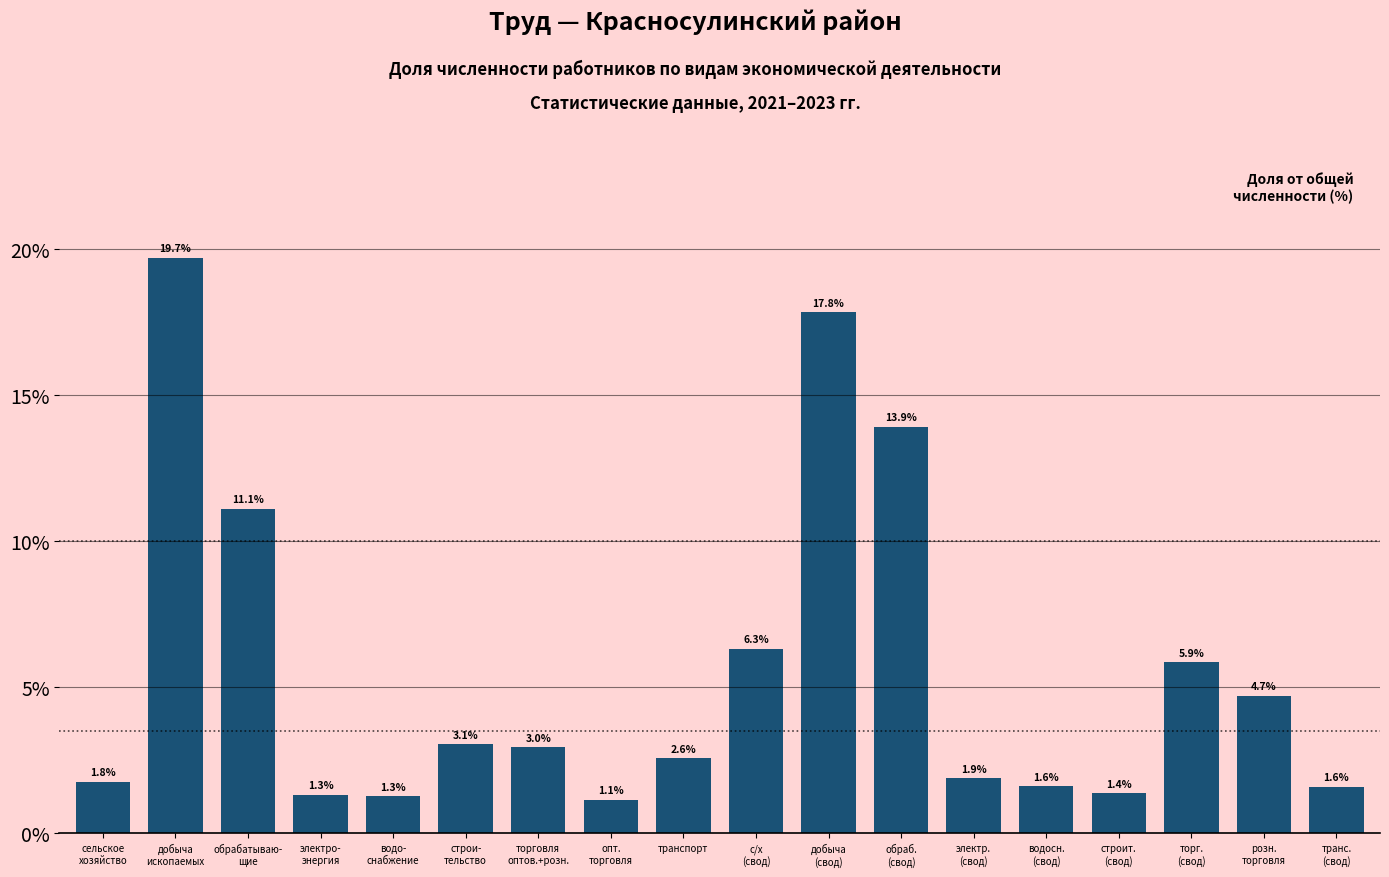

Reading right to left, what are all the values shown in this chart?

1.6	4.7	5.9	1.4	1.6	1.9	13.9	17.8	6.3	2.6	1.1	3.0	3.1	1.3	1.3	11.1	19.7	1.8